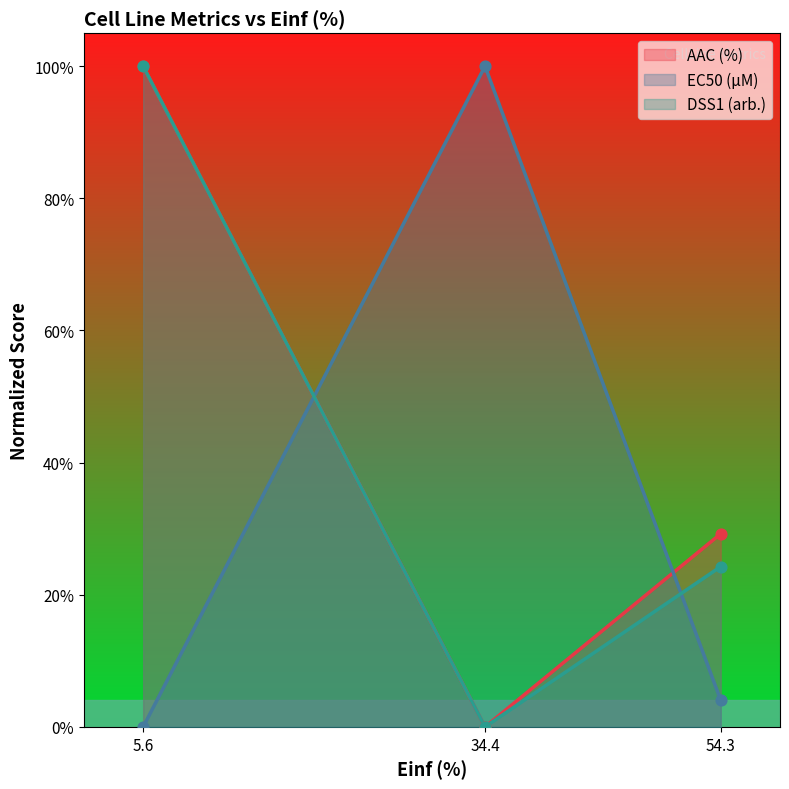

Is the value of EC50 (µM) at 5.6 greater than the value of DSS1 (arb.) at 5.6?

No